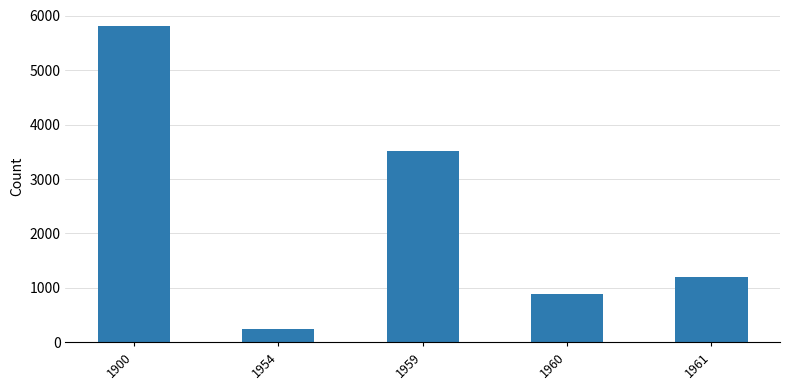

What is the difference between the values at 1900 and 1959?

2305